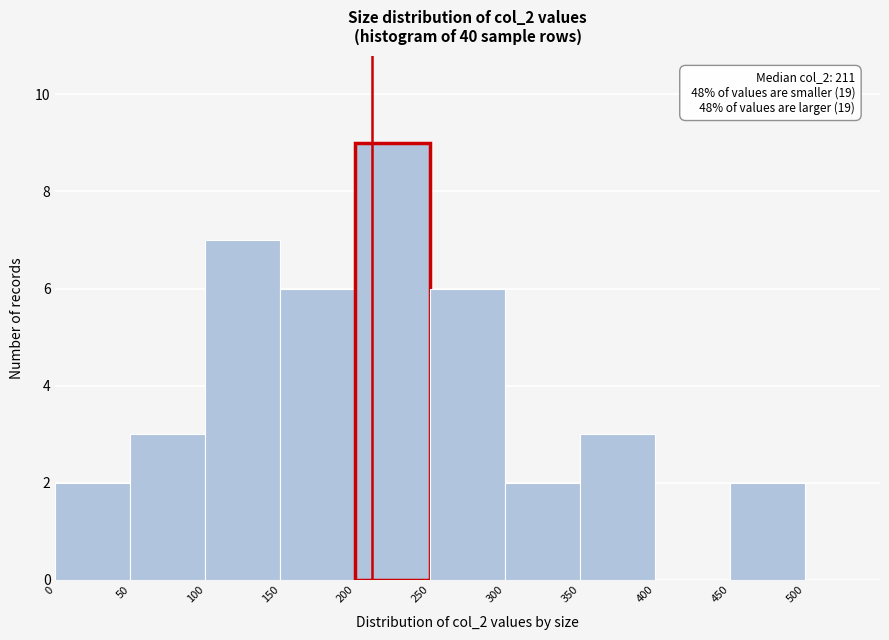

Which range on the x-axis has the tallest bar?

200 to 250